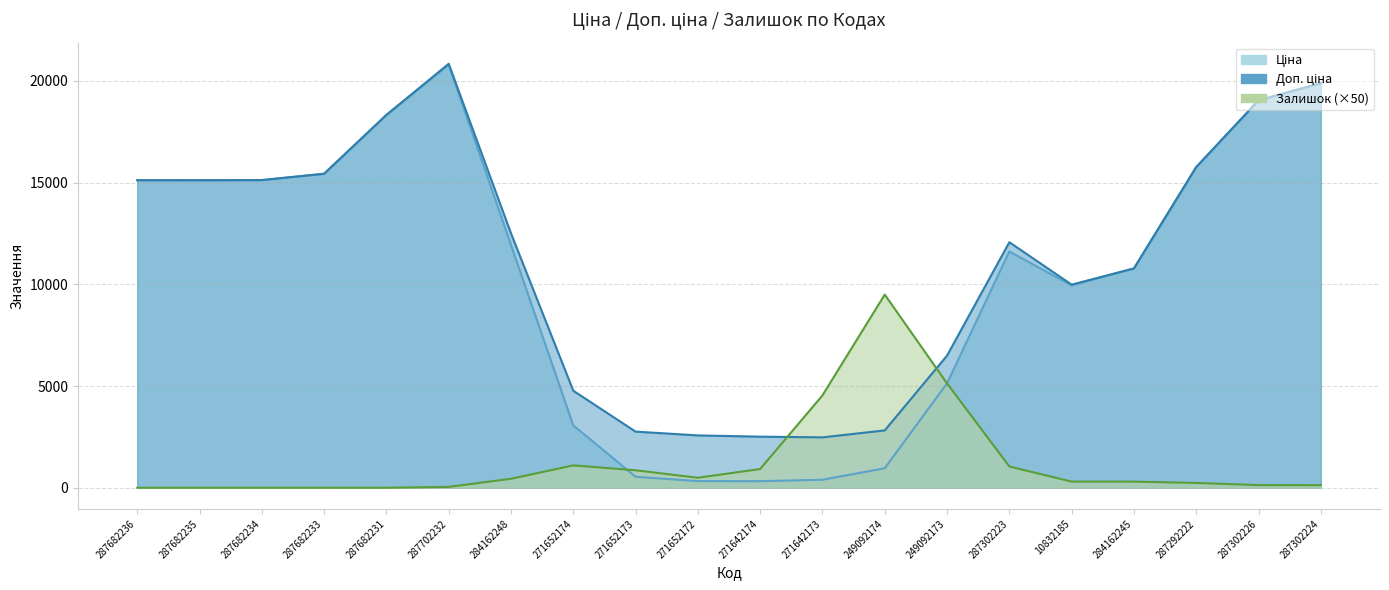

Which has a higher value, 287682236 or 249092174?

287682236